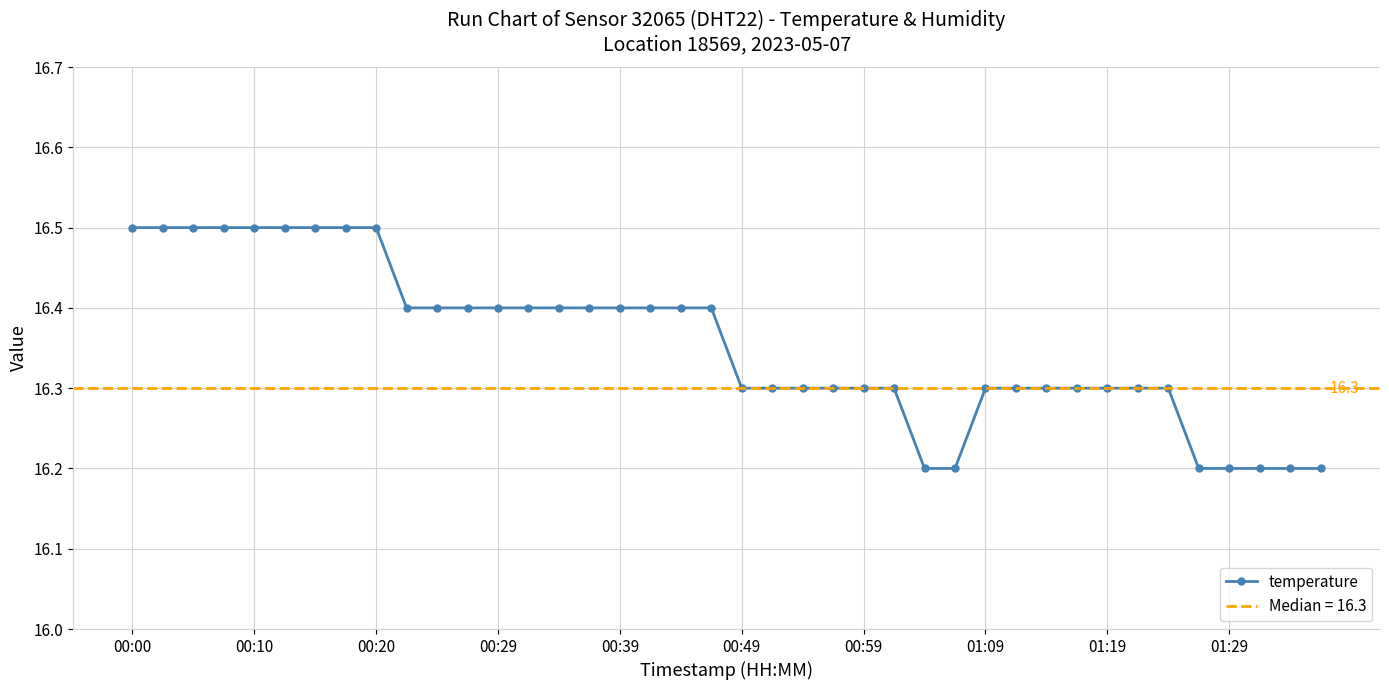

What is the label of the 19th point from the left?

18